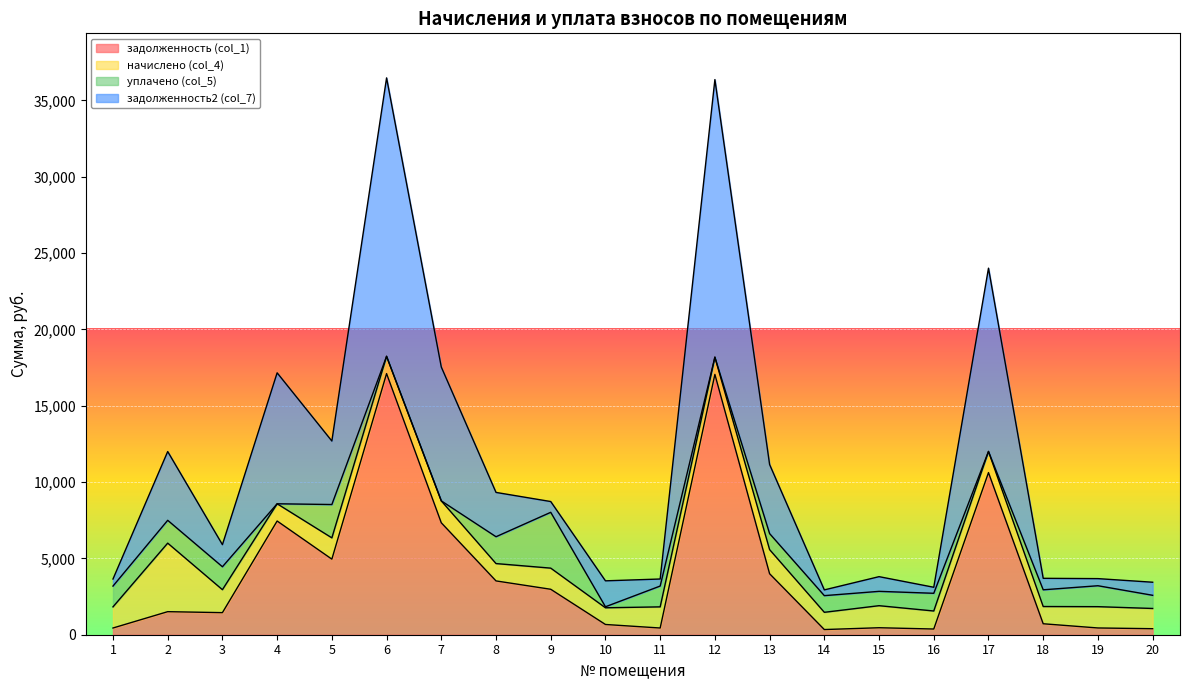

What is the total value across all series at 4?

17153.4